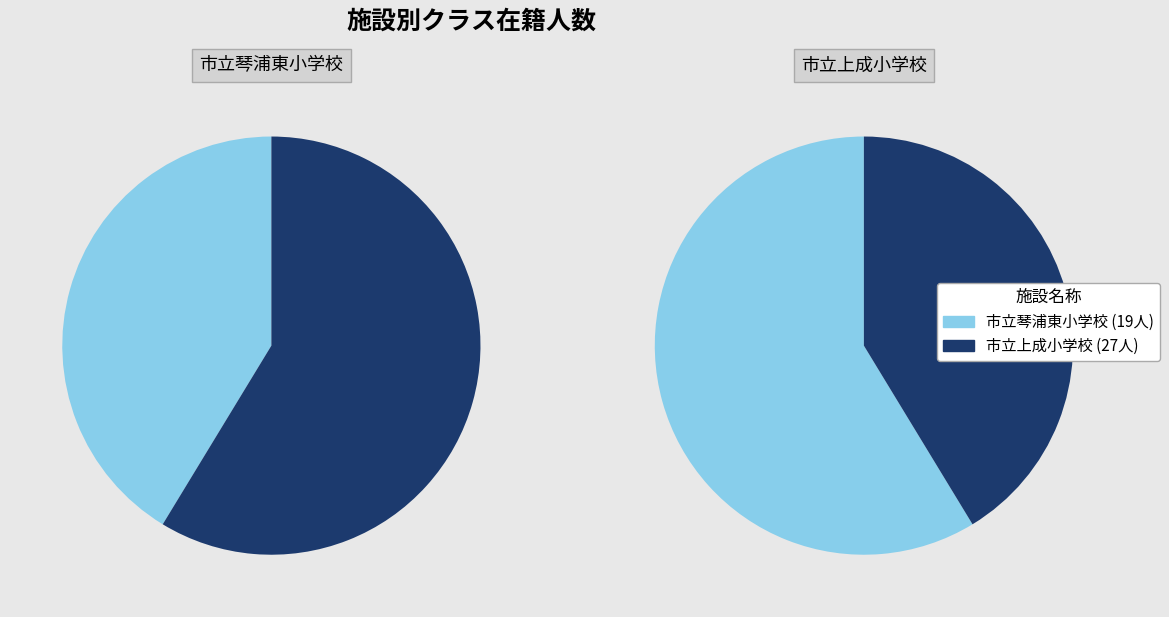

Which category has the smallest portion of the pie?

市立琴浦東小学校